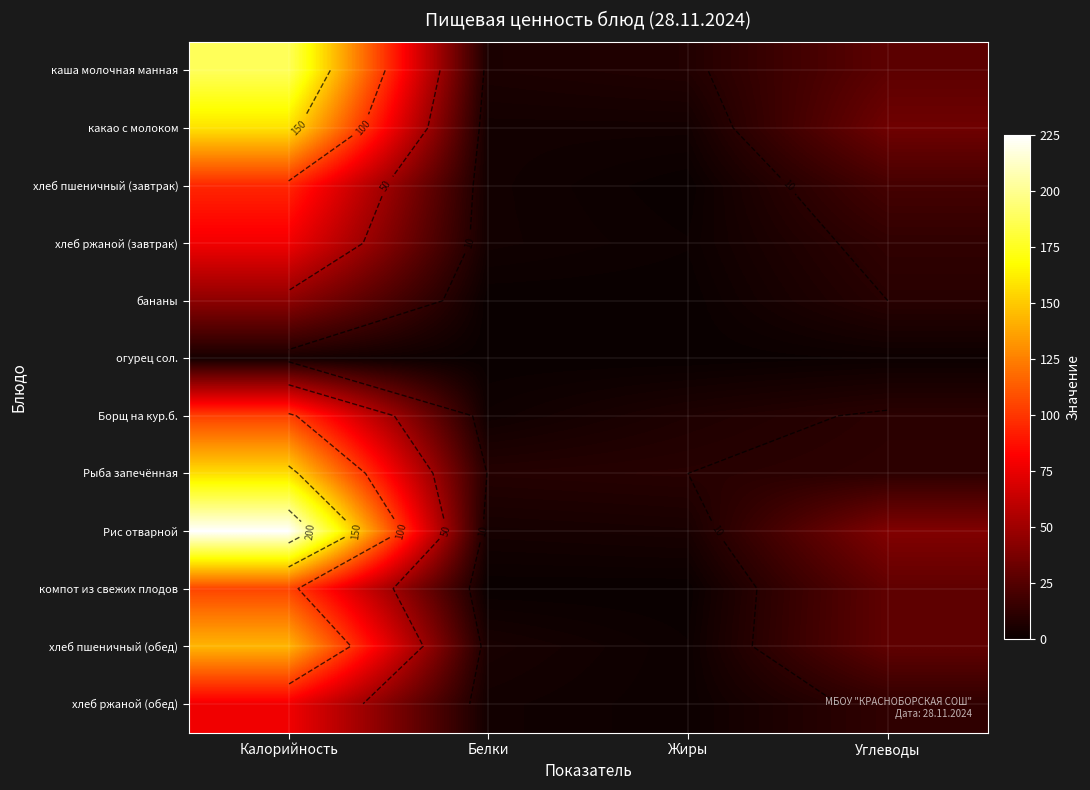

Is it true that компот из свежих плодов equals -70 at Жиры?

False